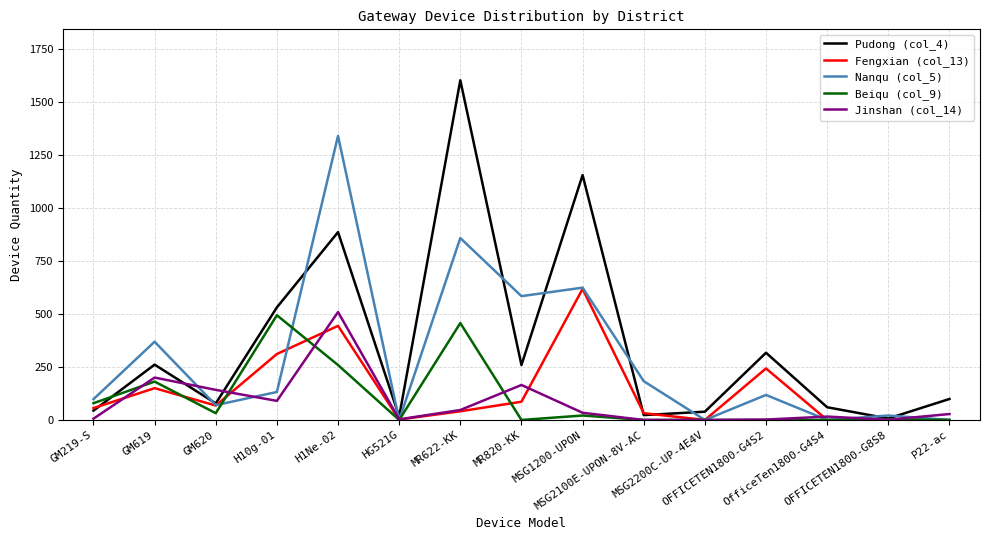

How many distinct data groups are displayed?

5